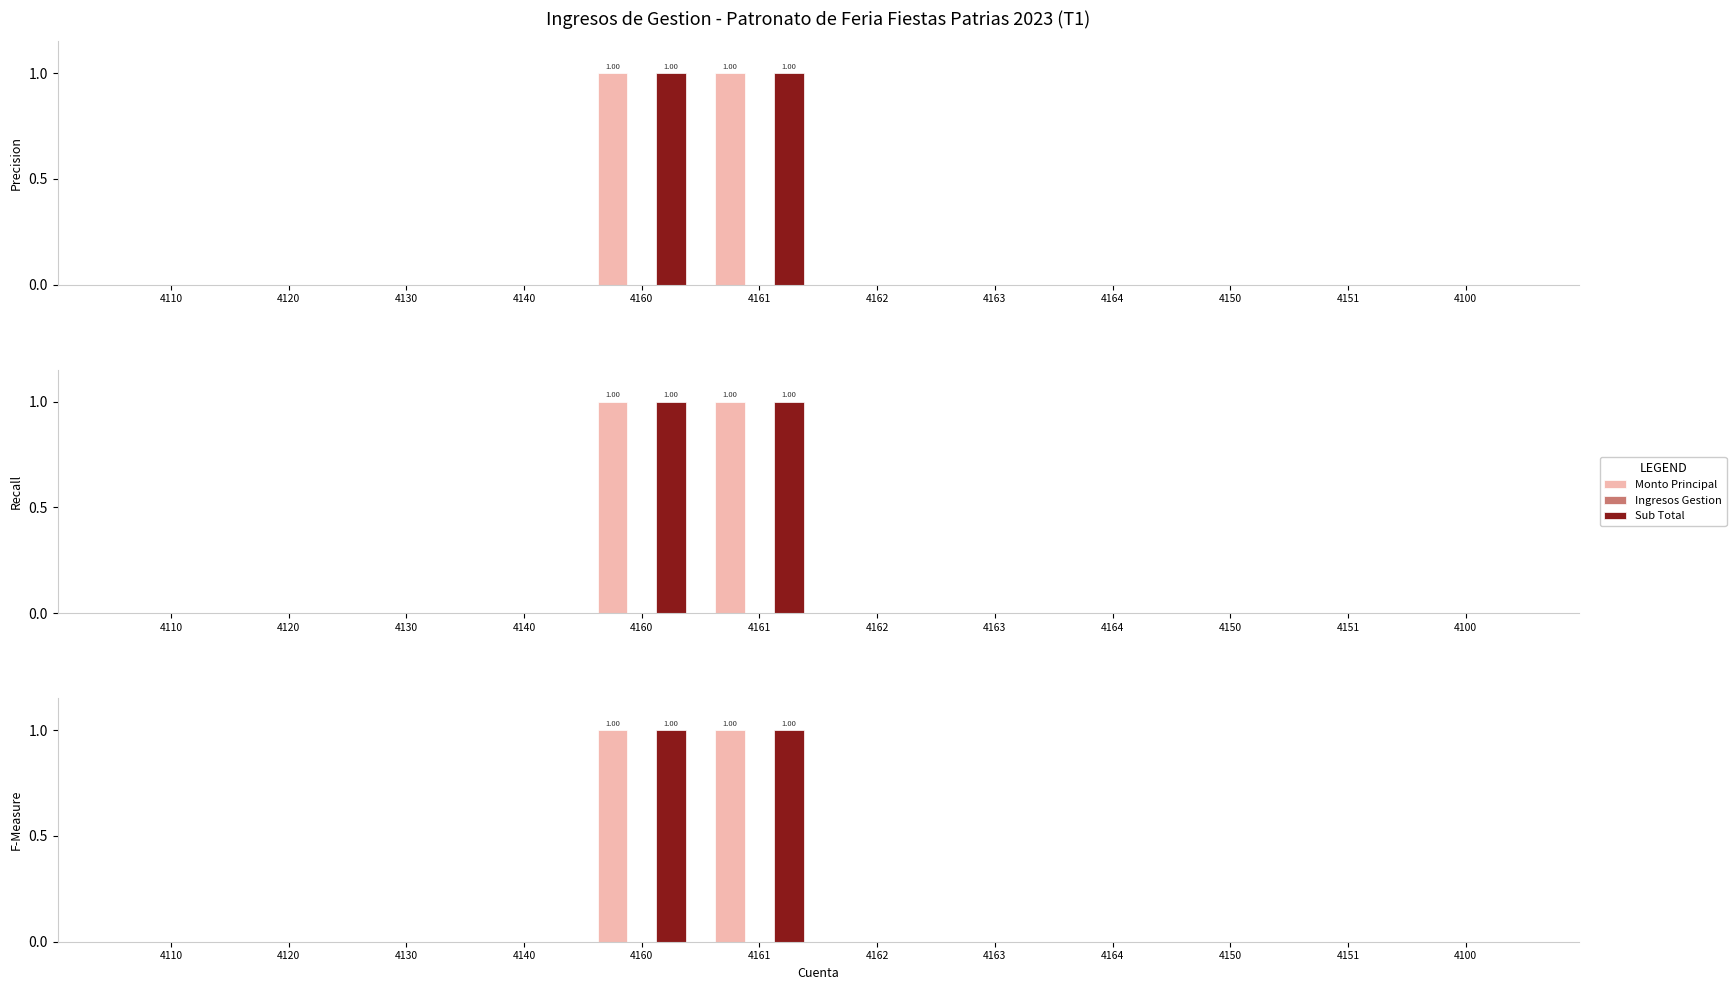

What is the label of the 1st bar from the right?

4100